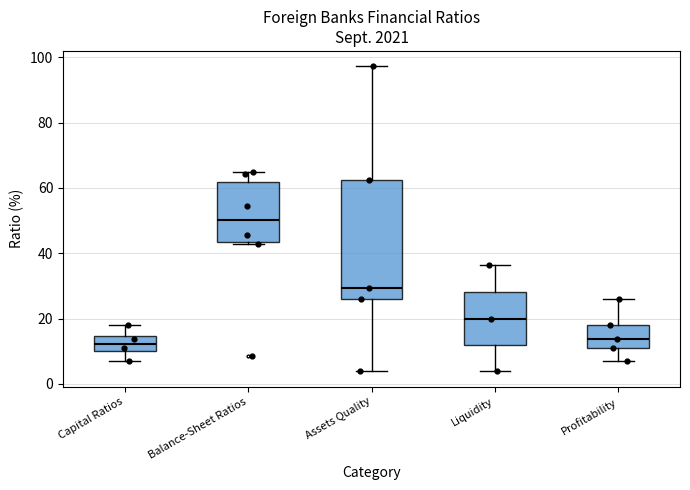

Where is the lower edge of the box for Liquidity on the y-axis? The values are not printed on the chart, so give them approximately, as read against the axis.

12